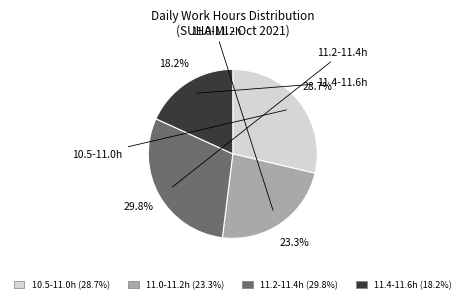

Is there a majority slice in this chart?

No